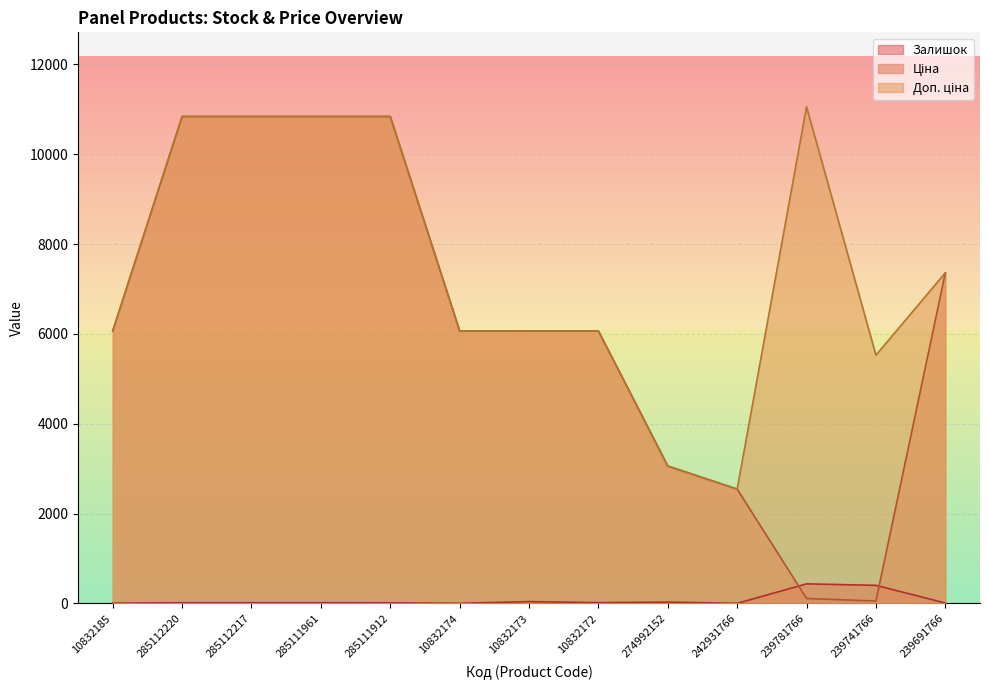

True or false: Залишок and Доп. ціна intersect in this chart.

False